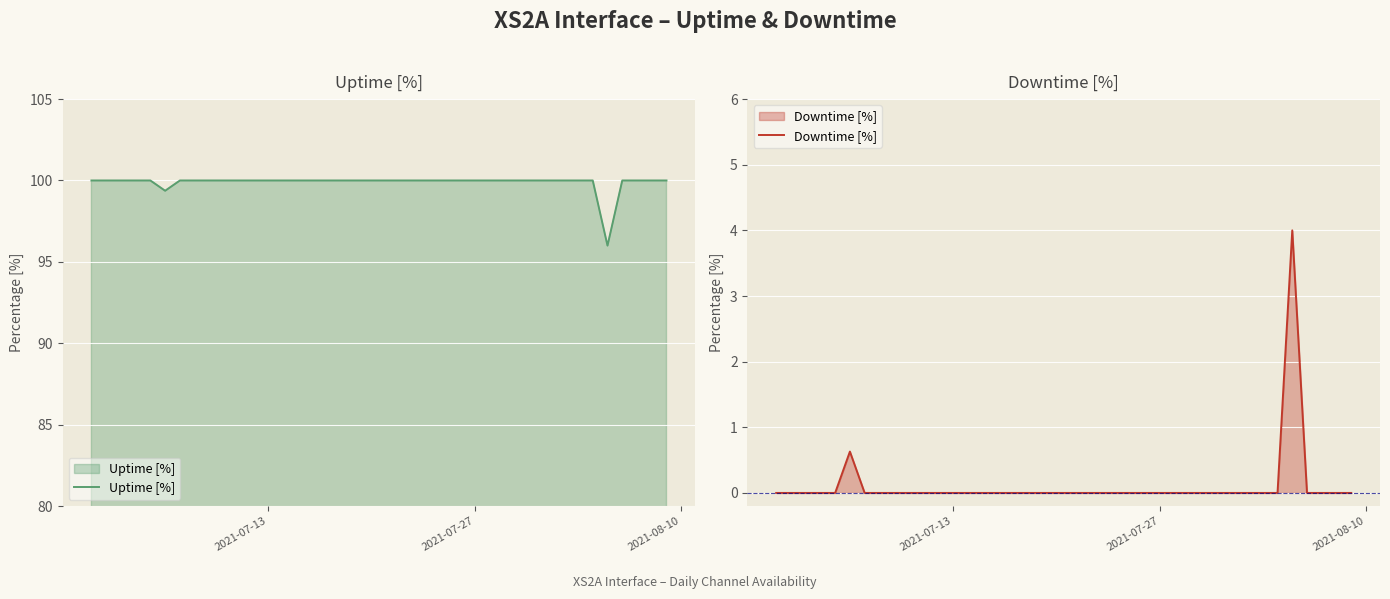

What is the difference between the maximum and second lowest values in the Uptime [%] series?

0.6